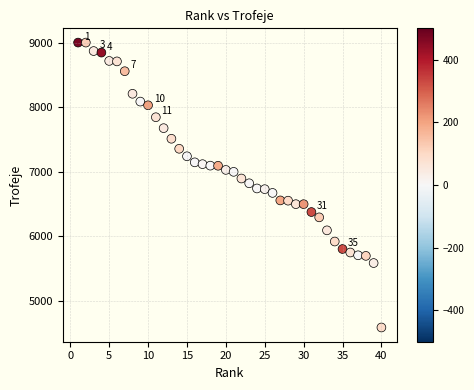

What is the range of Y values (max minus min)?

4408